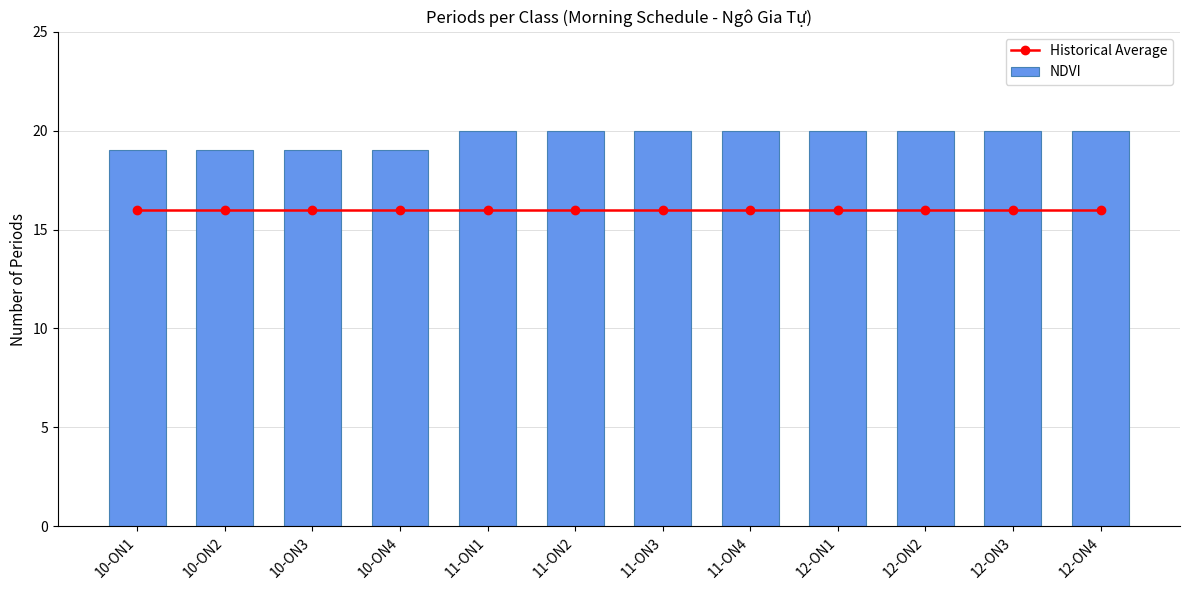

What is the label of the 6th bar from the left?

11-ON2